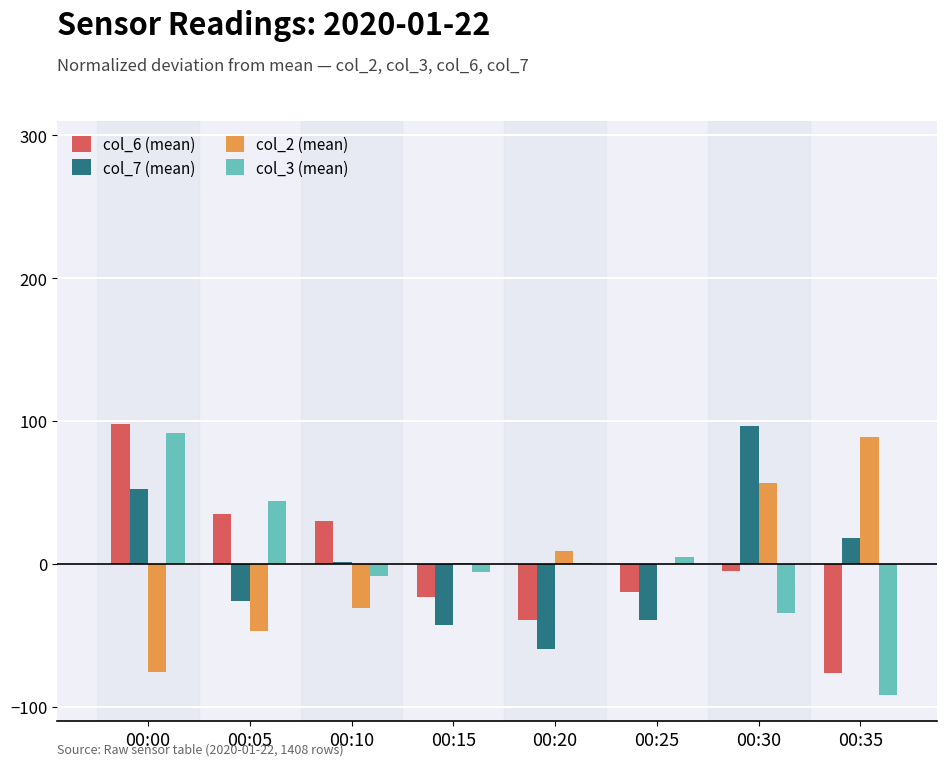

How many series are shown in this chart?

4